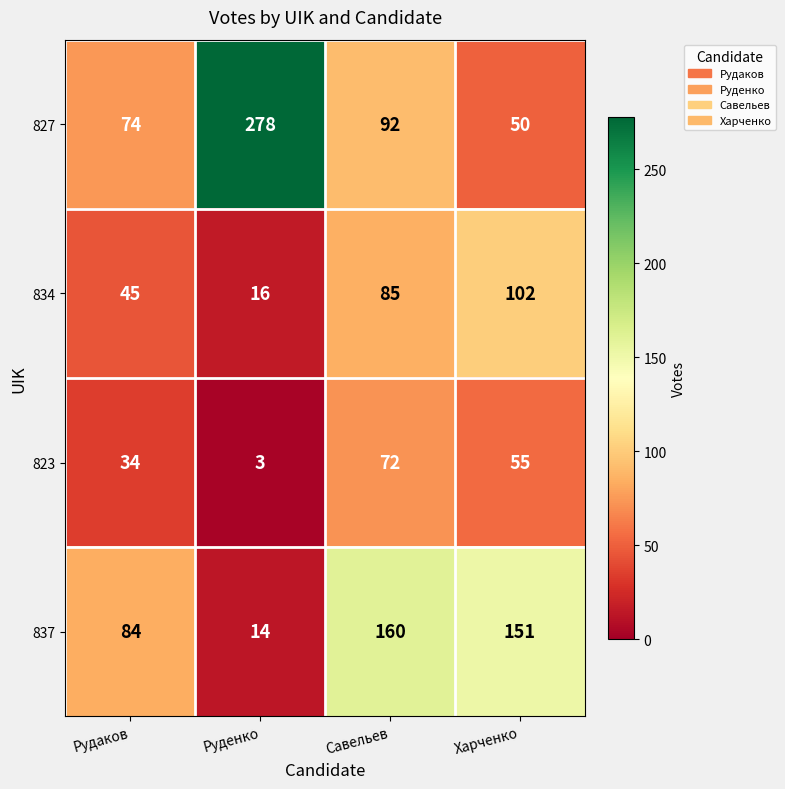

Reading left to right, what are all the values shown in this chart?

827: 74	278	92	50
834: 45	16	85	102
823: 34	3	72	55
837: 84	14	160	151